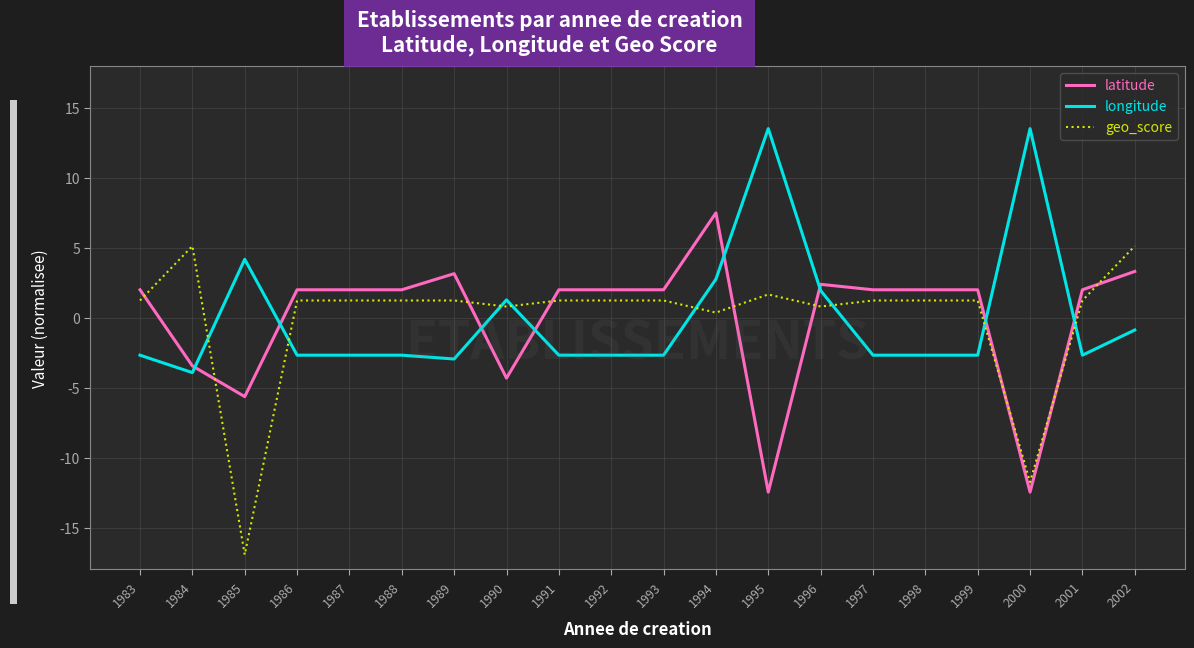

Rank the series by their maximum value, from highest to lowest.

longitude, latitude, geo_score